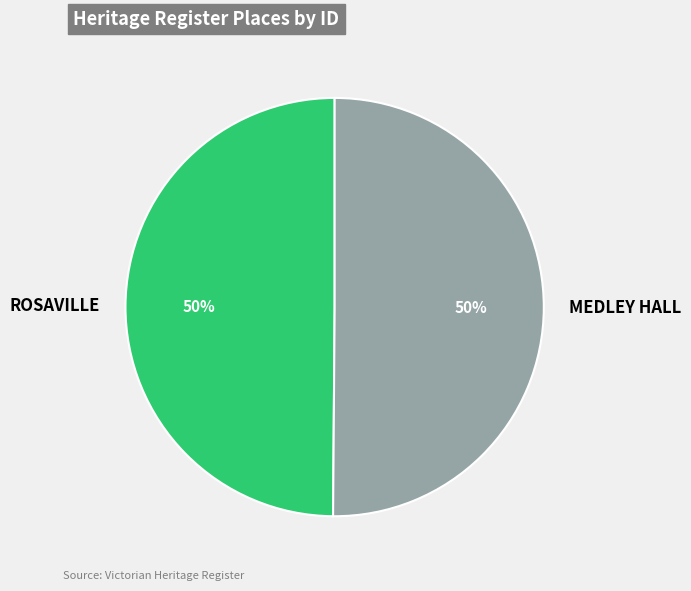

What is the ratio of the value at MEDLEY HALL to the value at ROSAVILLE?

1.0